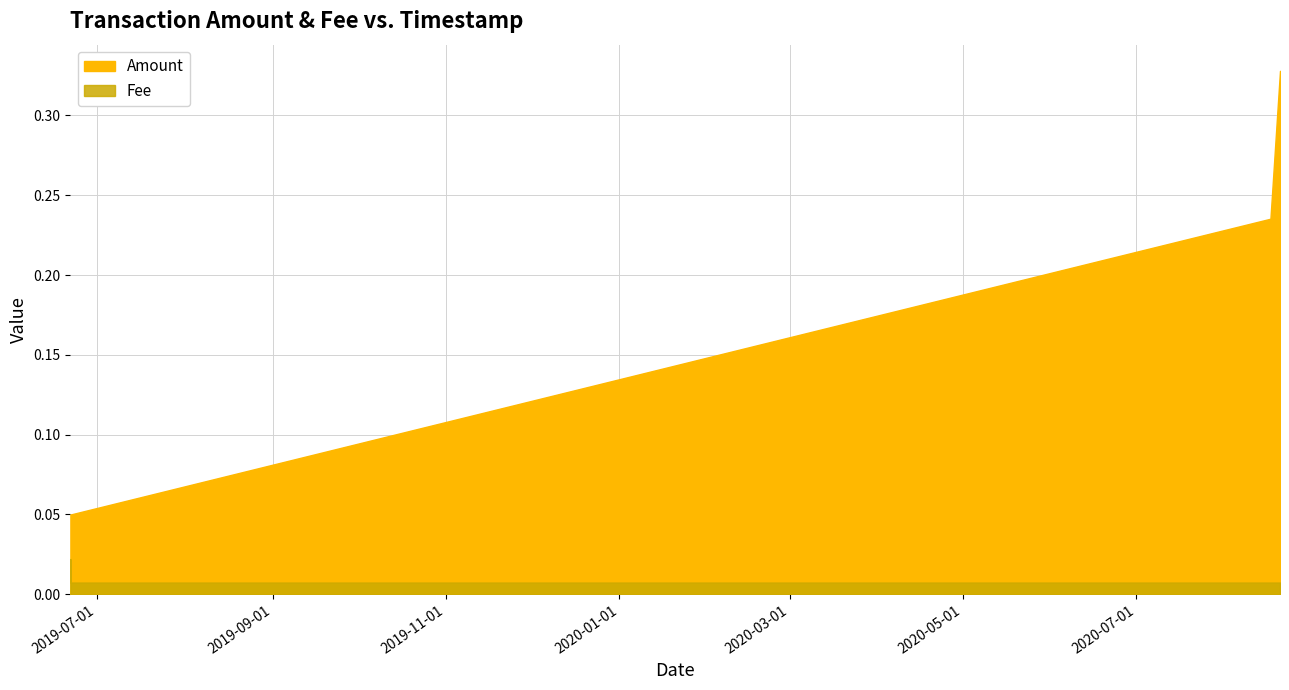

How many Fee values are between 0 and 1?

4